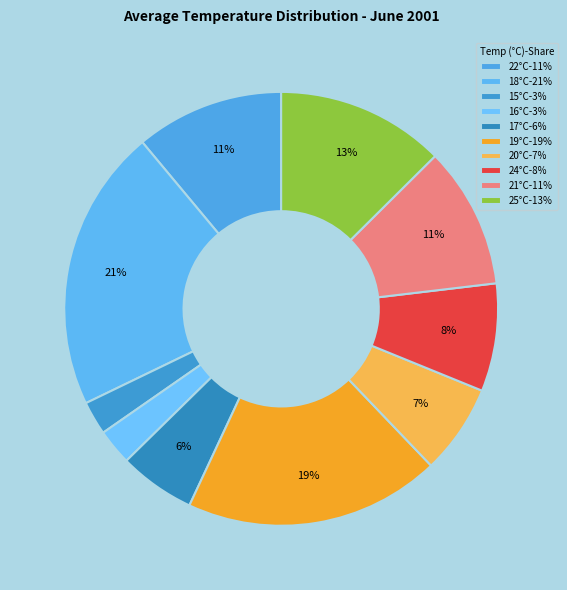

How many segments does this pie chart have?

10